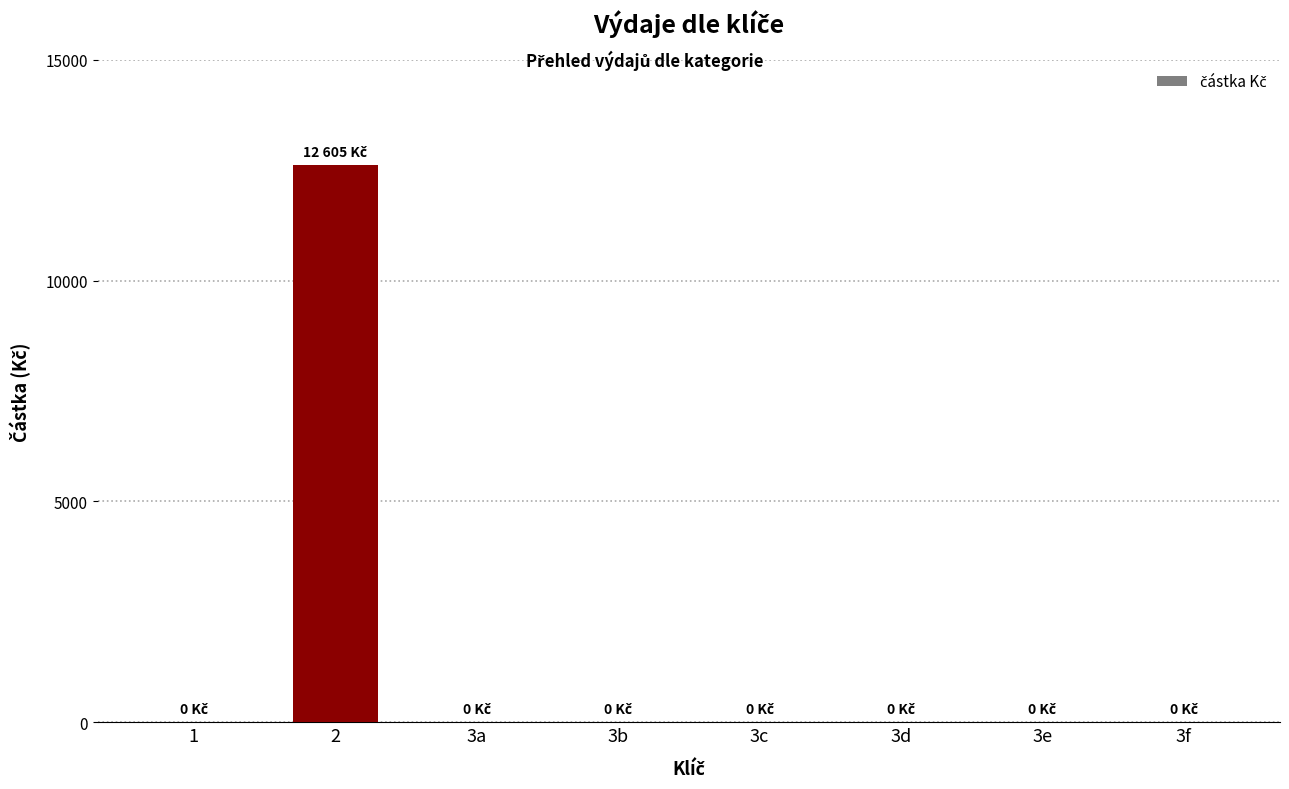

The chart shows a value of 0 at 3f. True or false?

True